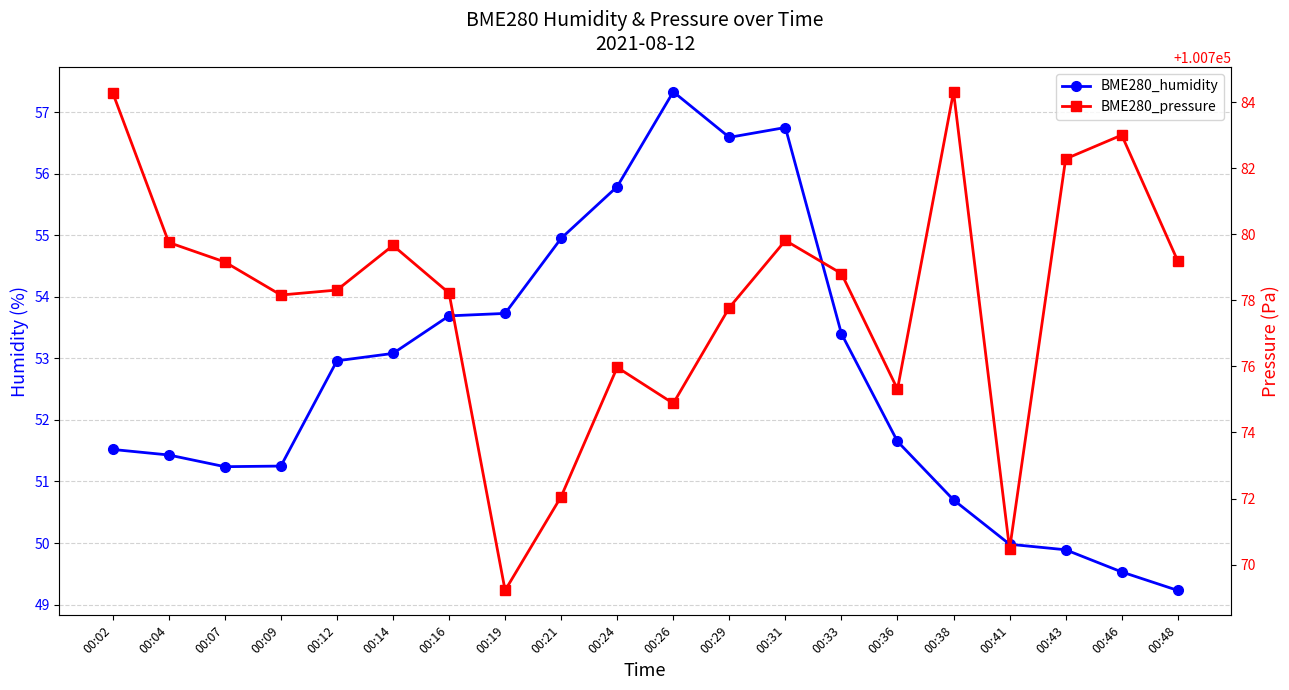

The value of BME280_humidity at 00:12 is 83.7. True or false?

False